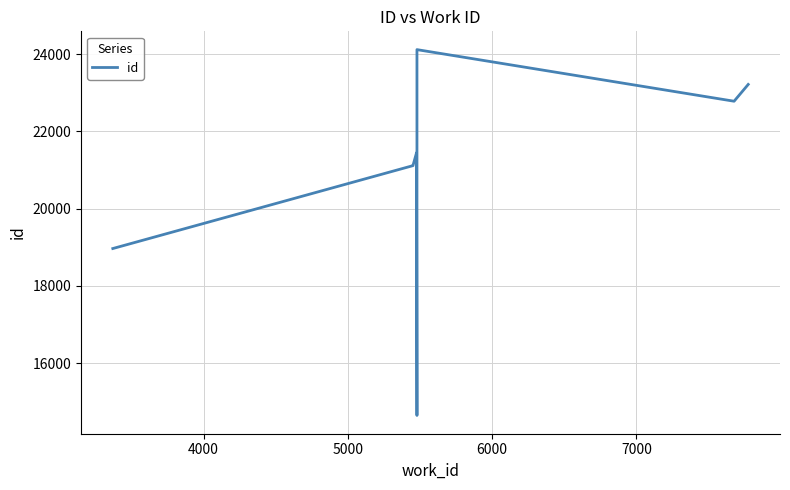

The chart shows a value of 6461 at 7000. True or false?

False